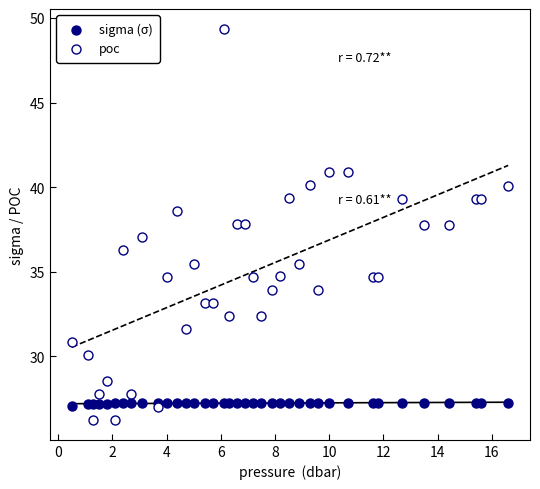

Which series contains the highest Y value?

poc